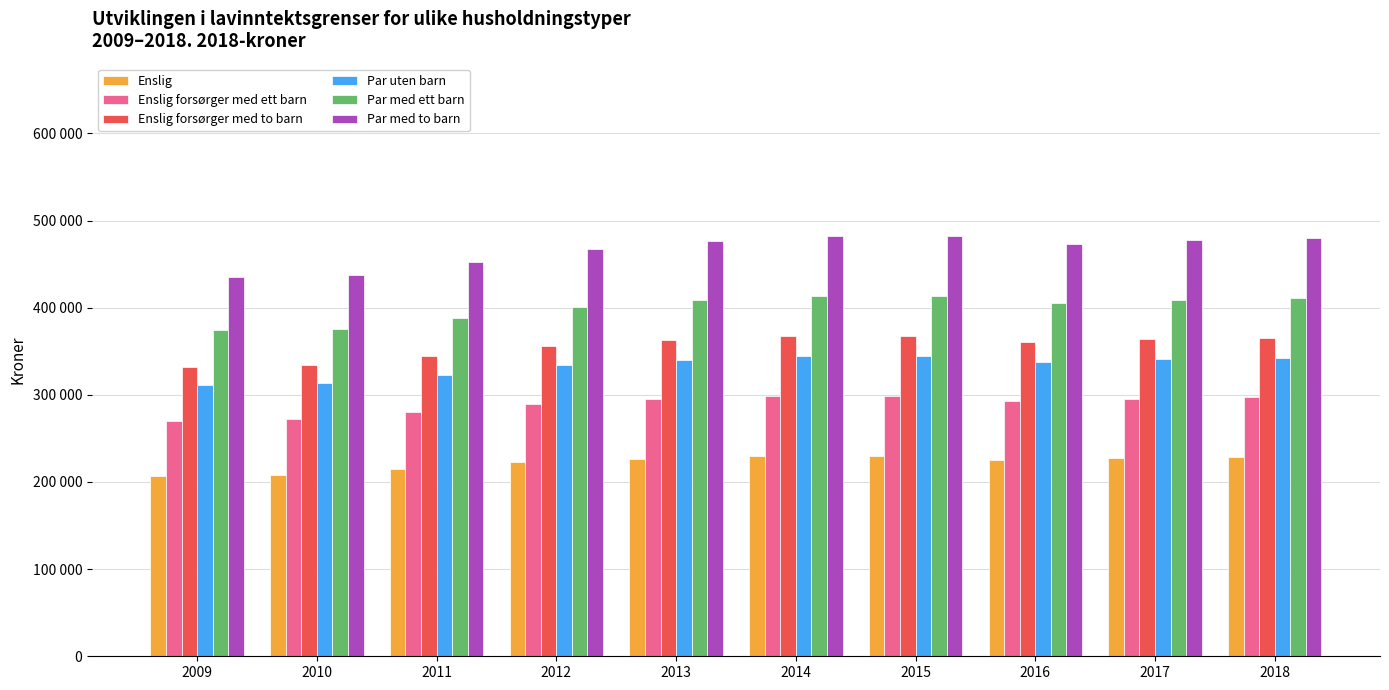

Does the chart contain stacked bars?

No